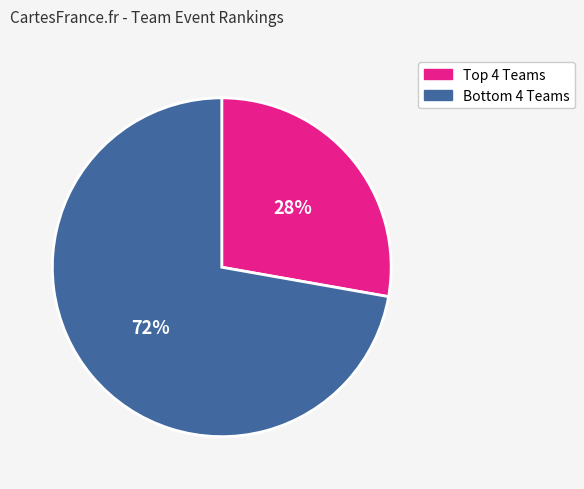

To the nearest percent, what is the average slice percentage?

50%